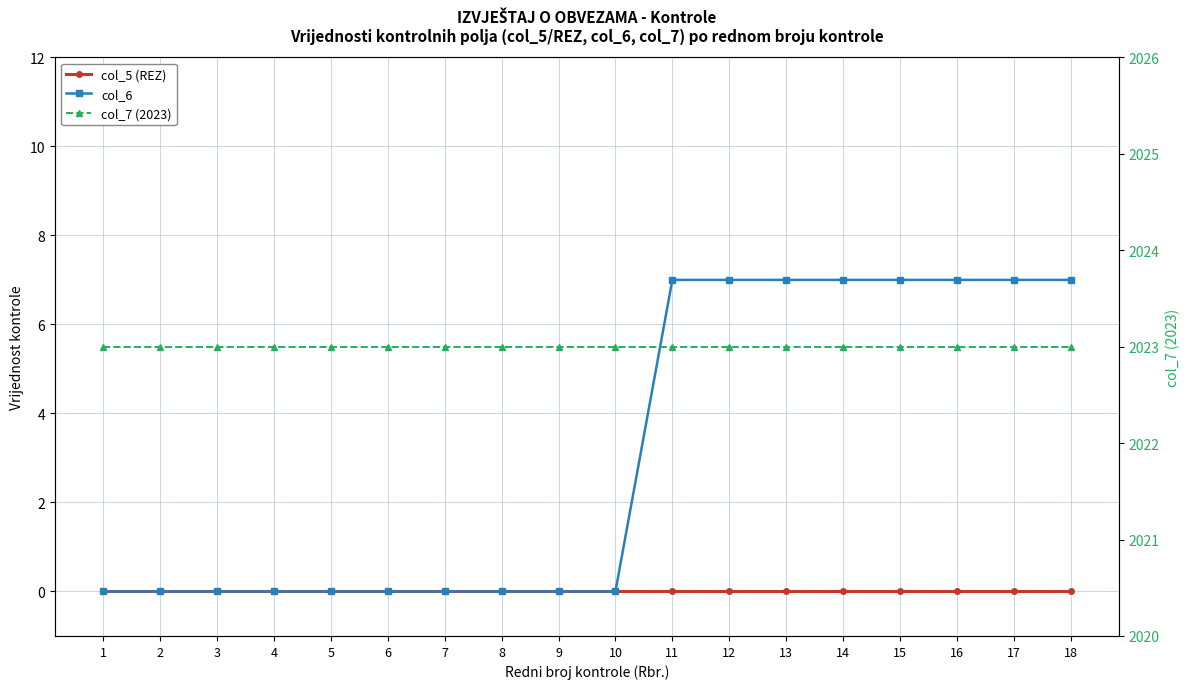

Does the chart display data point markers on the line(s)?

Yes